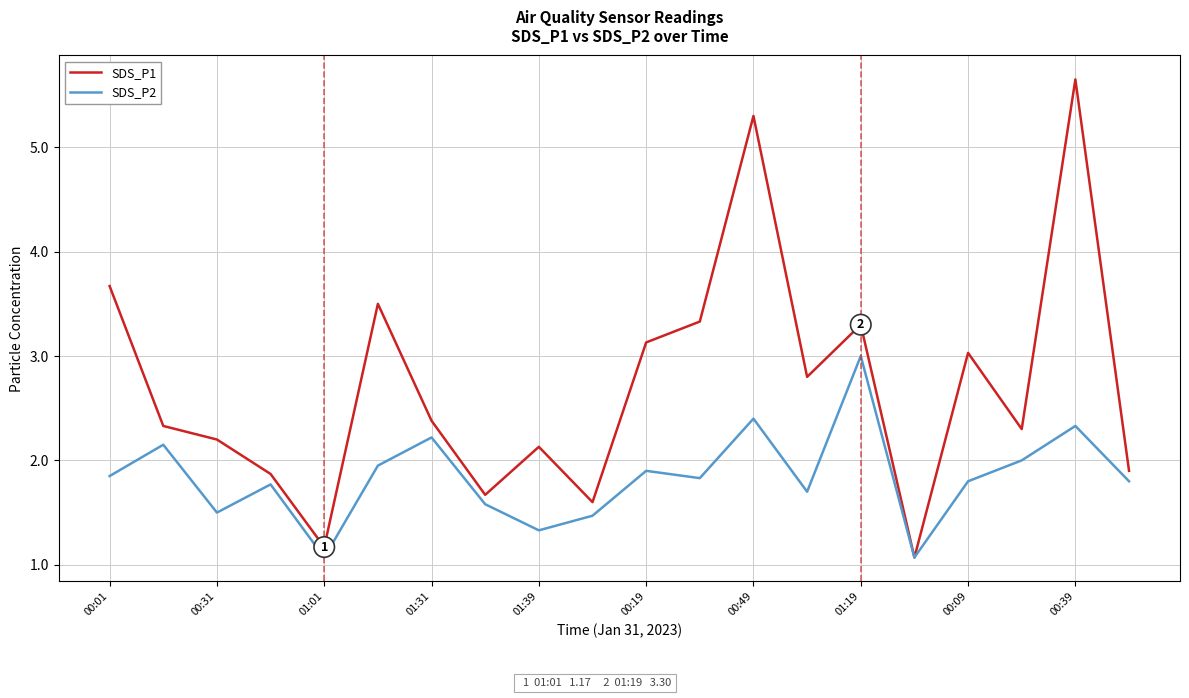

Rank the series by their average value, from highest to lowest.

SDS_P1, SDS_P2